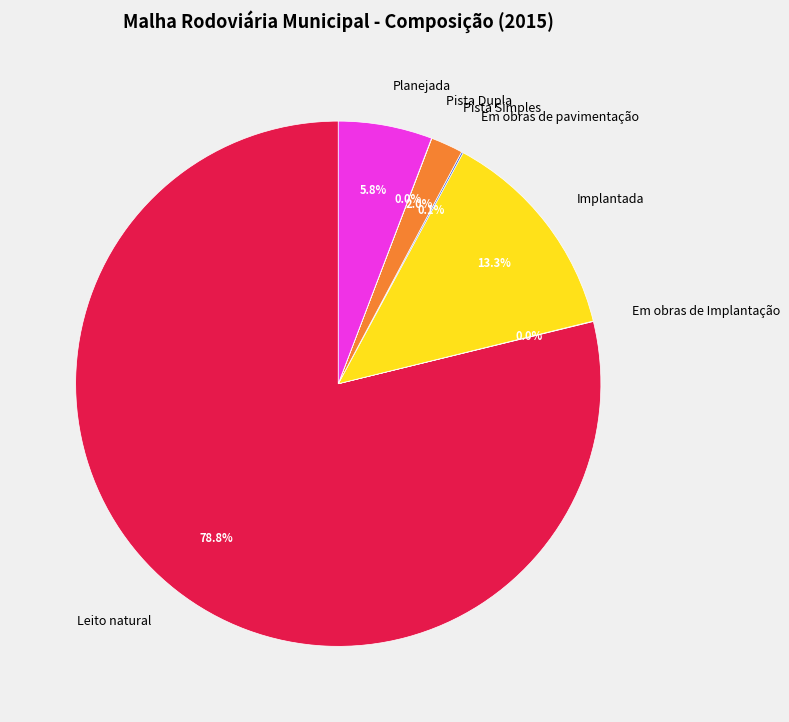

Combined, what portion of the pie is Pista Simples and Leito natural?

80.8%